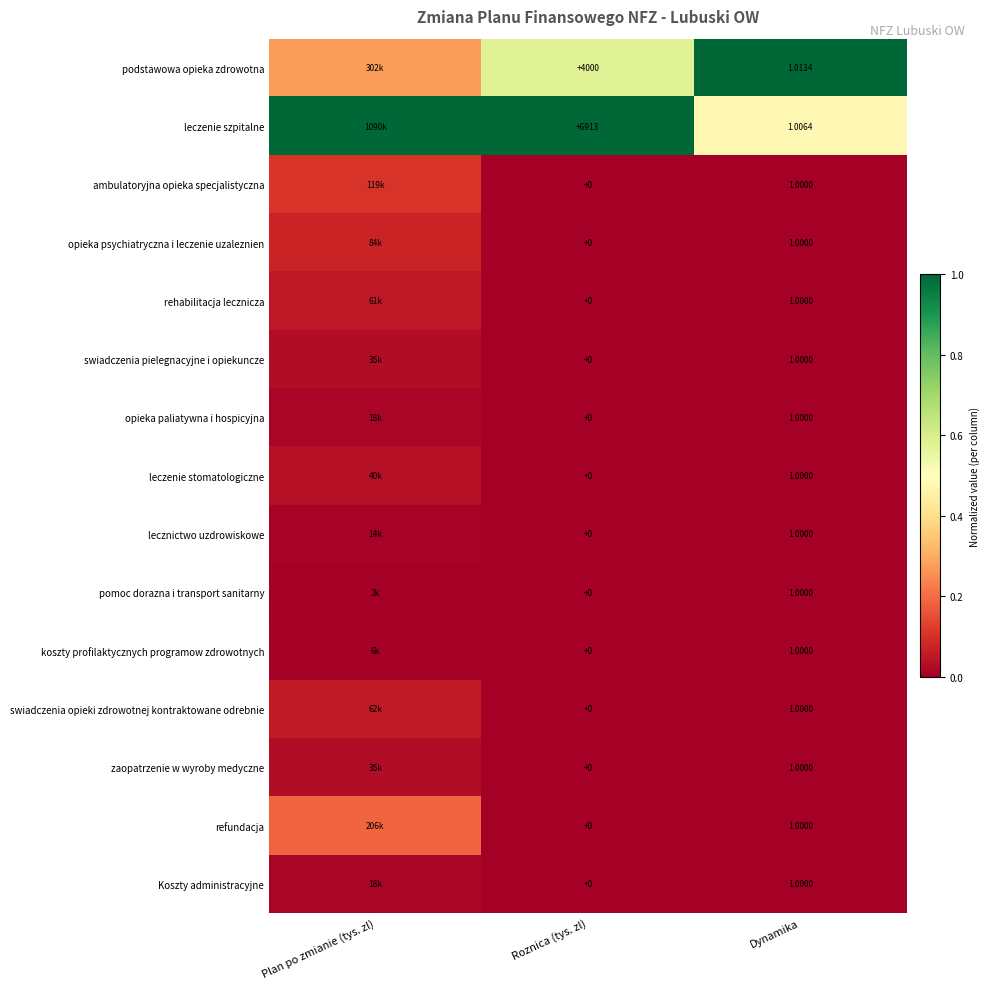

What is the difference between the maximum and minimum values in the rehabilitacja lecznicza series?

0.1